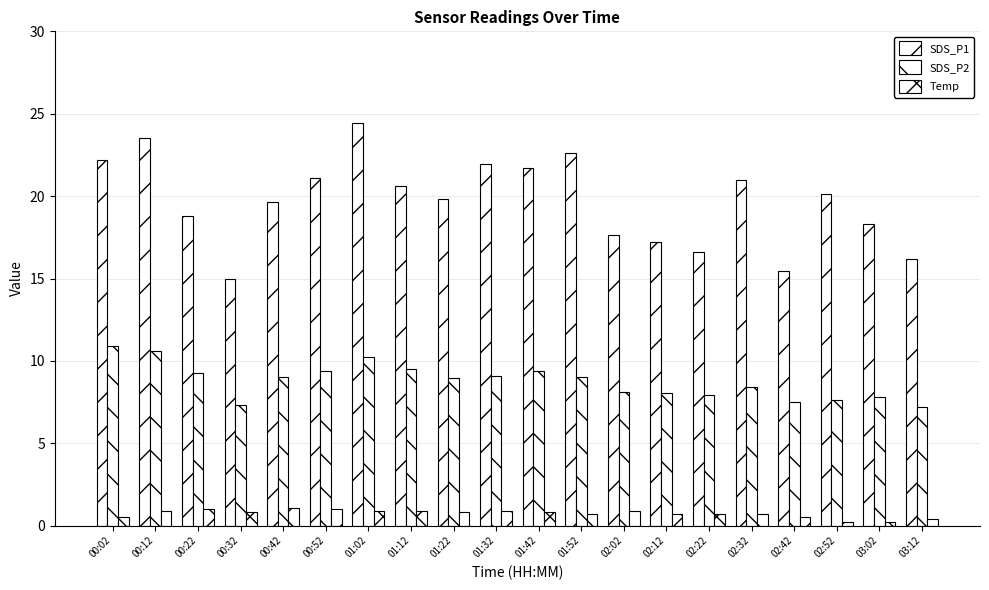

Reading left to right, list all the values displayed in this chart.

SDS_P1: 00:02=22.2	00:12=23.5	00:22=18.8	00:32=15.0	00:42=19.7	00:52=21.1	01:02=24.4	01:12=20.6	01:22=19.8	01:32=21.9	01:42=21.7	01:52=22.6	02:02=17.6	02:12=17.2	02:22=16.6	02:32=20.9	02:42=15.4	02:52=20.1	03:02=18.3	03:12=16.2
SDS_P2: 00:02=10.9	00:12=10.6	00:22=9.2	00:32=7.3	00:42=9.1	00:52=9.4	01:02=10.2	01:12=9.5	01:22=8.9	01:32=9.1	01:42=9.4	01:52=9.0	02:02=8.1	02:12=8.1	02:22=7.9	02:32=8.4	02:42=7.5	02:52=7.6	03:02=7.8	03:12=7.2
Temp: 00:02=0.5	00:12=0.9	00:22=1.0	00:32=0.8	00:42=1.1	00:52=1.0	01:02=0.9	01:12=0.9	01:22=0.8	01:32=0.9	01:42=0.8	01:52=0.7	02:02=0.9	02:12=0.7	02:22=0.7	02:32=0.7	02:42=0.5	02:52=0.2	03:02=0.2	03:12=0.4